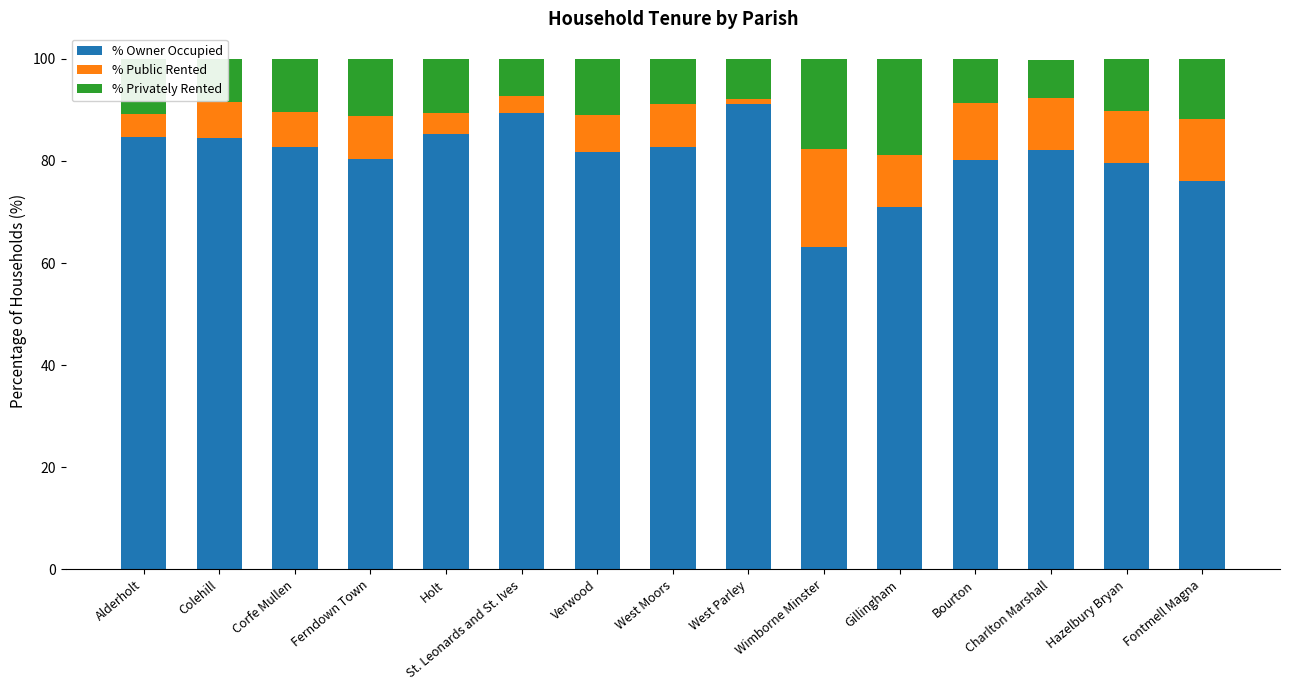

Read the % Owner Occupied value at Wimborne Minster.

63.2